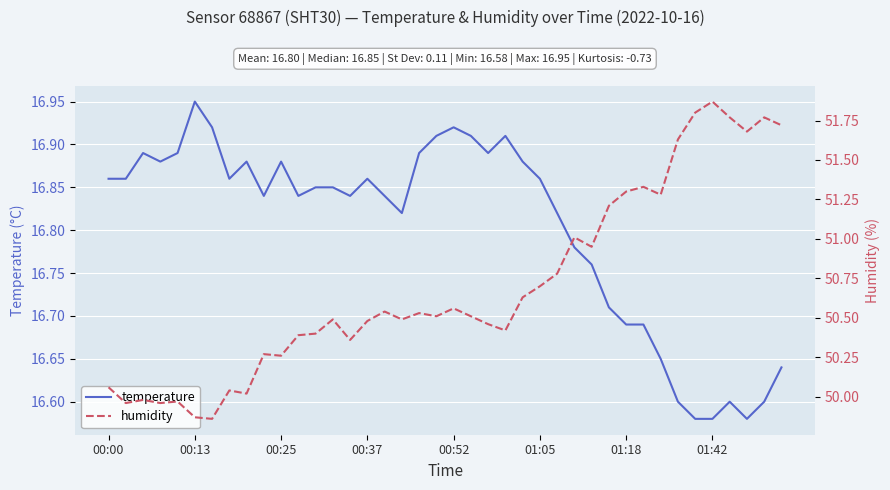

What is the sum of all humidity values?

2027.8